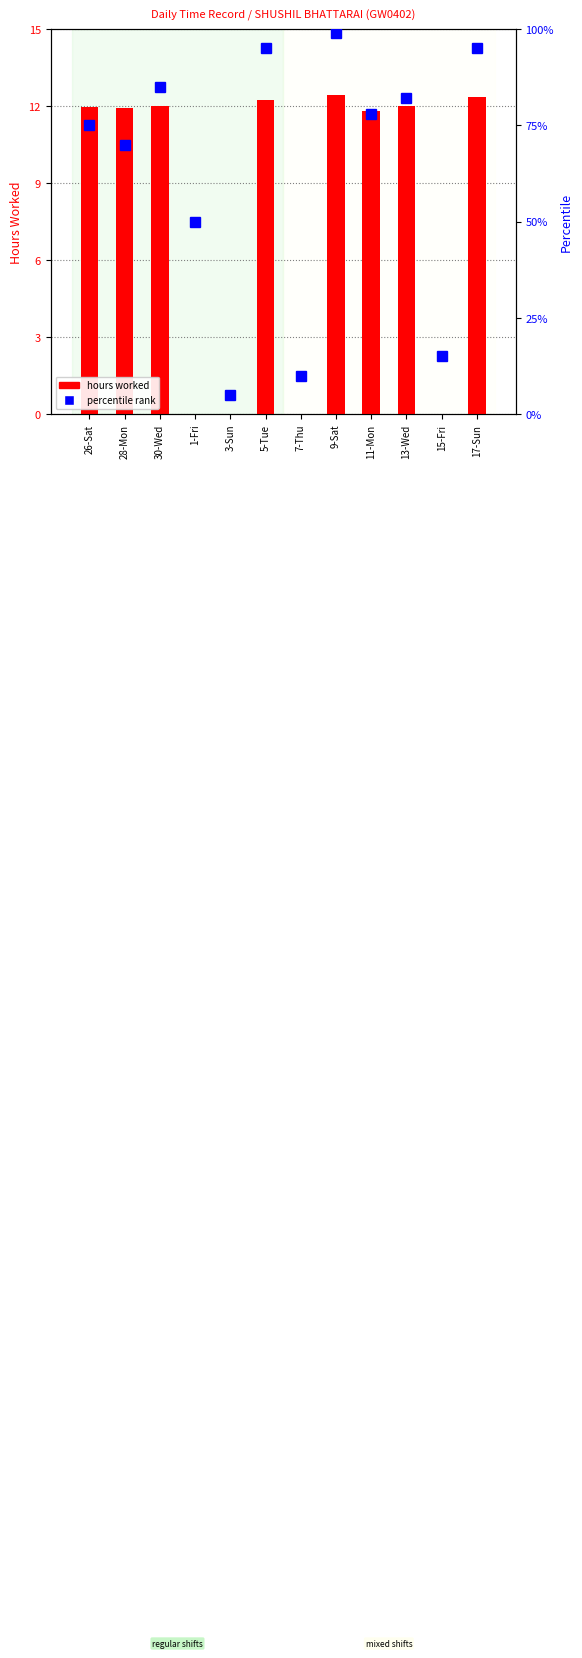

At which label is hours worked closest to 6?

11-Mon